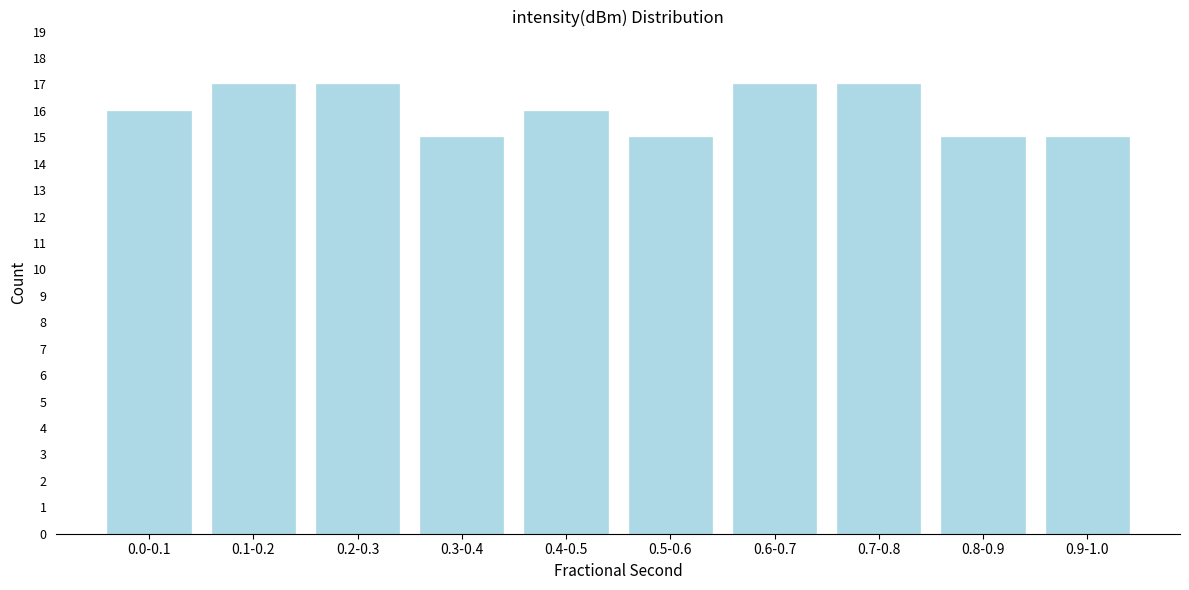

Reading left to right, what are all the values shown in this chart?

0.0-0.1=16	0.1-0.2=17	0.2-0.3=17	0.3-0.4=15	0.4-0.5=16	0.5-0.6=15	0.6-0.7=17	0.7-0.8=17	0.8-0.9=15	0.9-1.0=15